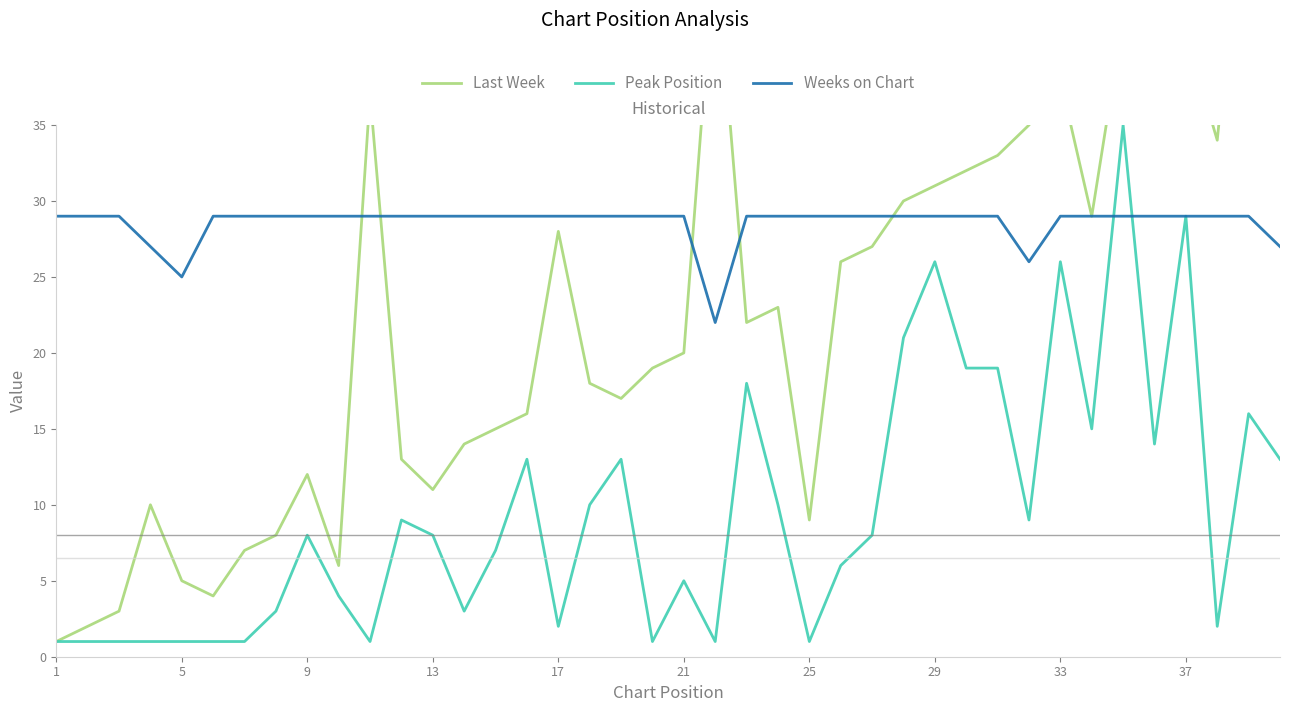

After their last crossing, which series has the higher values: Weeks on Chart or Peak Position?

Weeks on Chart